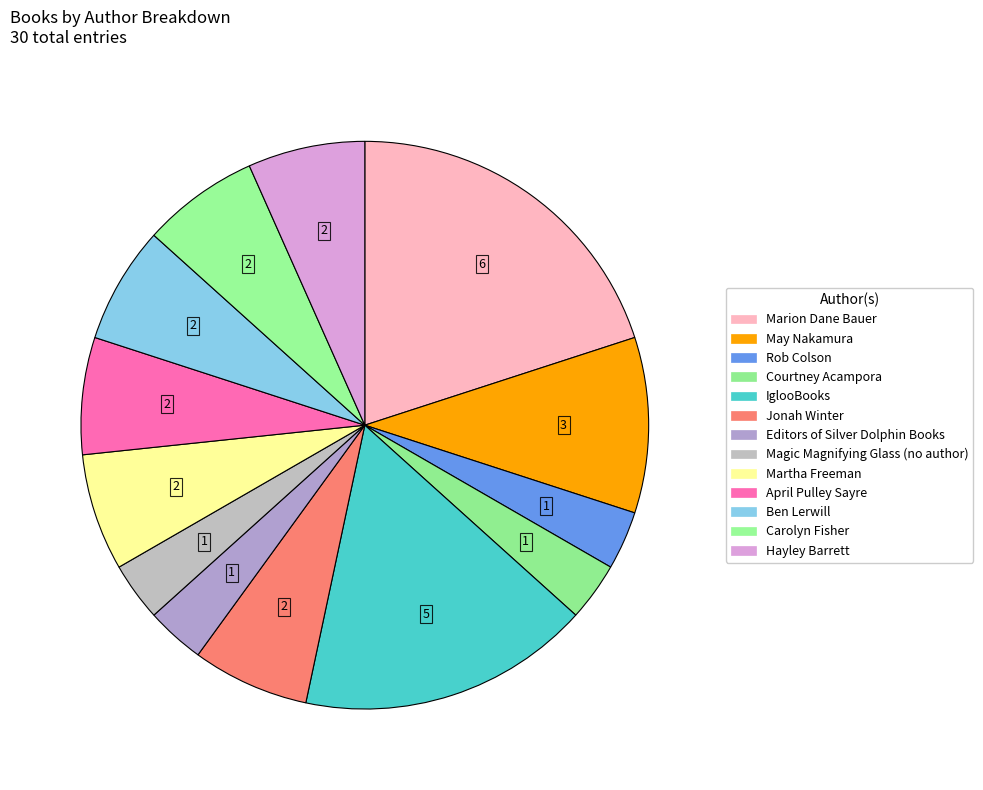

How many segments does this pie chart have?

13